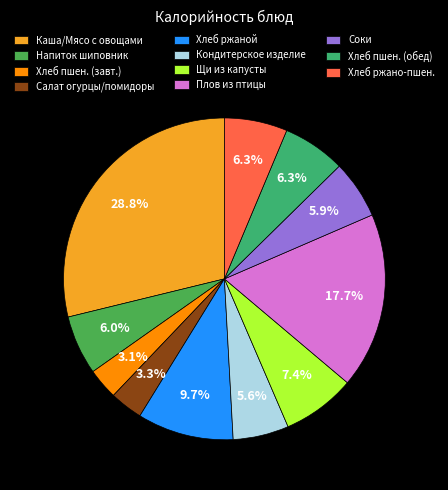

Which slice is the smallest?

Хлеб пшеничный (завтрак)